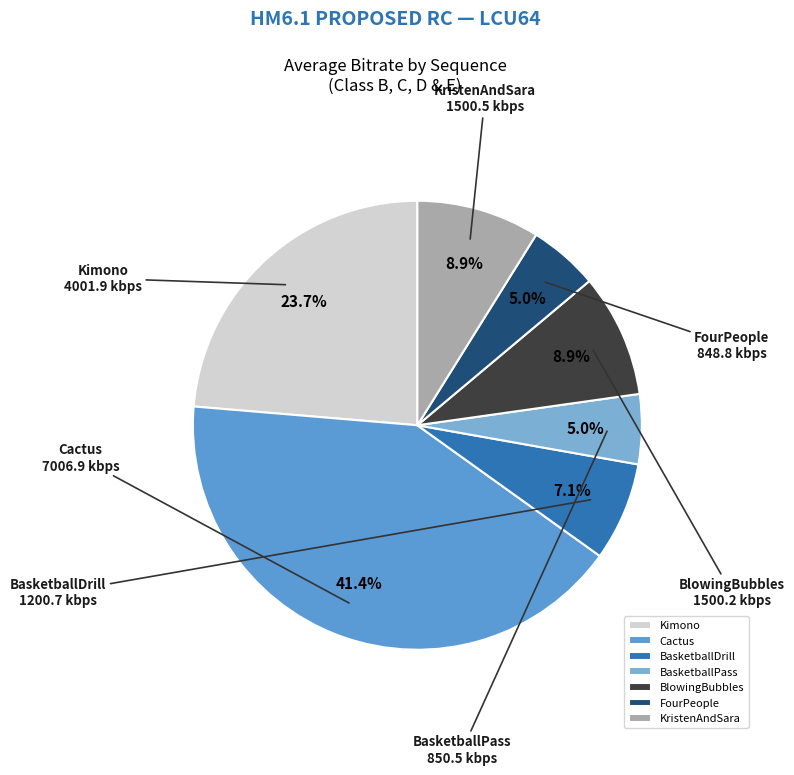

Do BlowingBubbles and FourPeople together represent more than half of the pie?

No